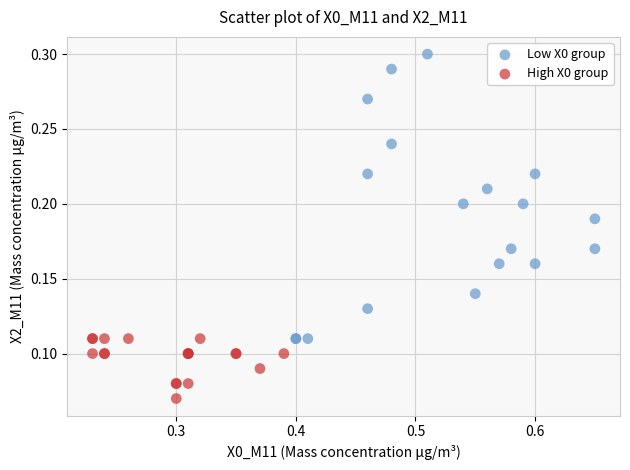

Which series has the largest Y range (max minus min)?

Low X0 group